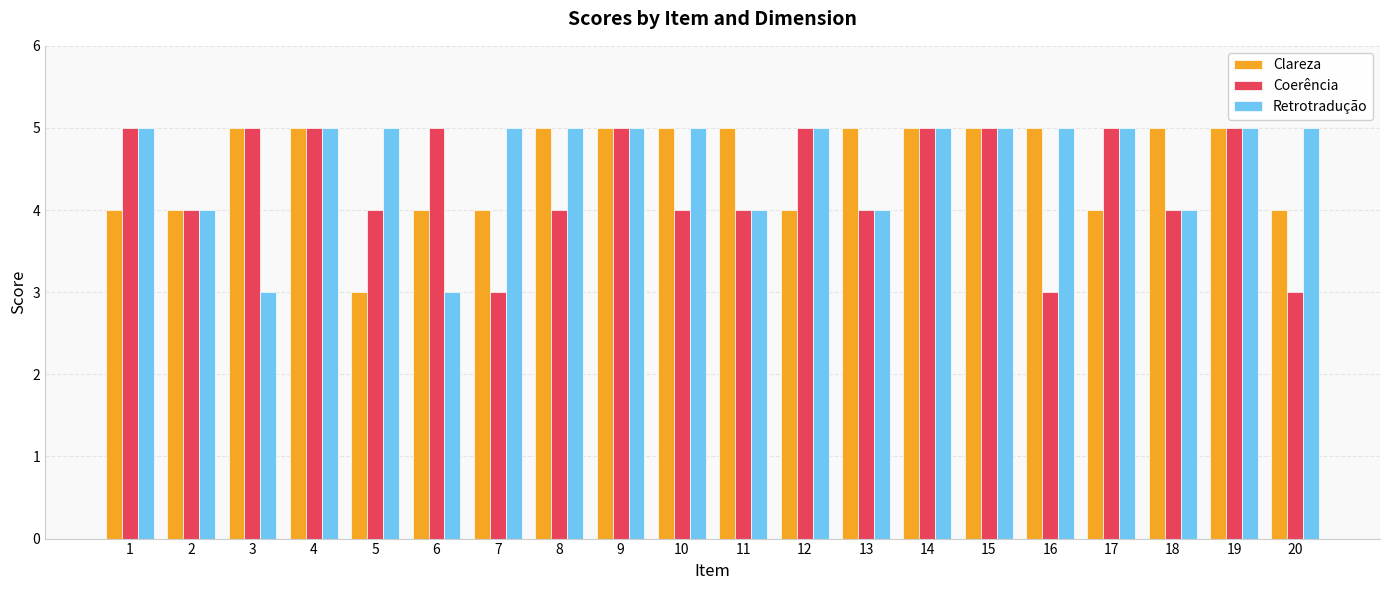

Does the chart contain stacked bars?

No